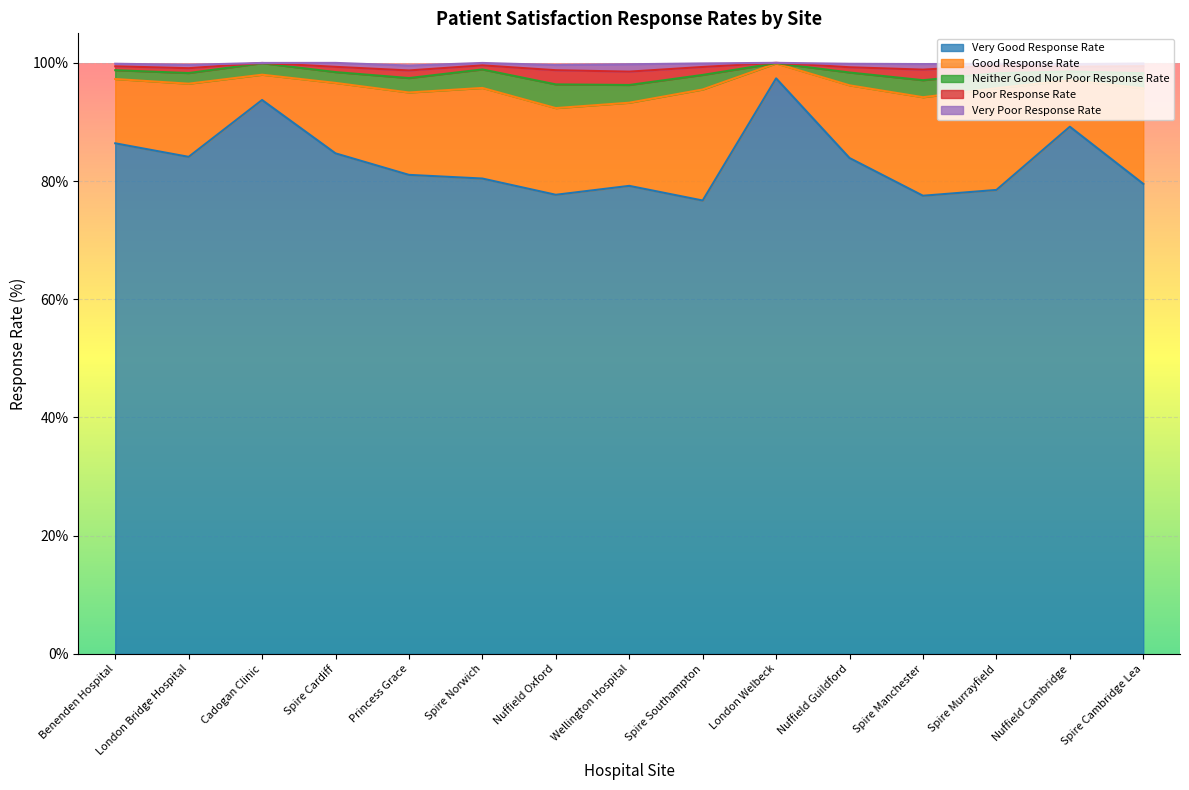

Reading right to left, list all the values displayed in this chart.

Very Good Response Rate: 79.5	89.2	78.5	77.5	83.9	97.4	76.7	79.2	77.7	80.4	81.0	84.7	93.7	84.1	86.4
Good Response Rate: 16.2	7.9	17.2	16.7	12.3	2.5	18.8	14.1	14.7	15.3	13.9	11.9	4.3	12.4	10.9
Neither Good Nor Poor Response Rate: 2.6	1.5	2.5	2.9	2.2	0.1	2.5	3.0	4.0	3.1	2.4	1.8	1.9	1.8	1.5
Poor Response Rate: 1.2	0.8	1.3	1.8	0.9	0.1	1.4	2.3	2.4	0.7	1.3	0.9	0.0	0.8	0.7
Very Poor Response Rate: 0.5	0.5	0.3	0.9	0.6	0.0	0.6	1.2	0.9	0.4	0.8	0.7	0.0	0.6	0.4